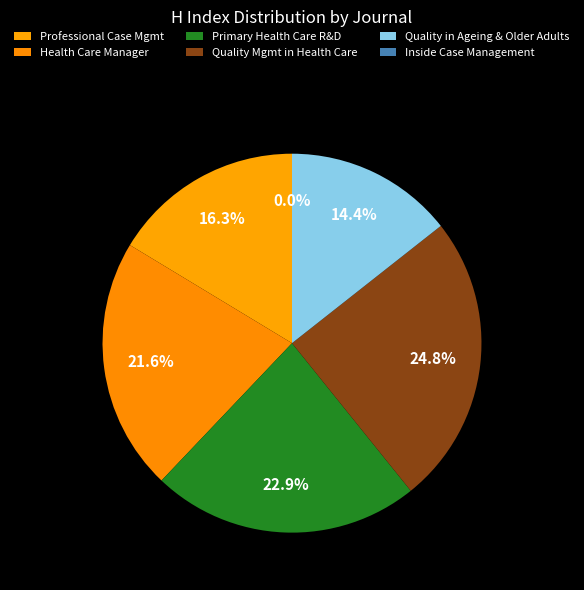

To the nearest percent, what is the average slice percentage?

17%